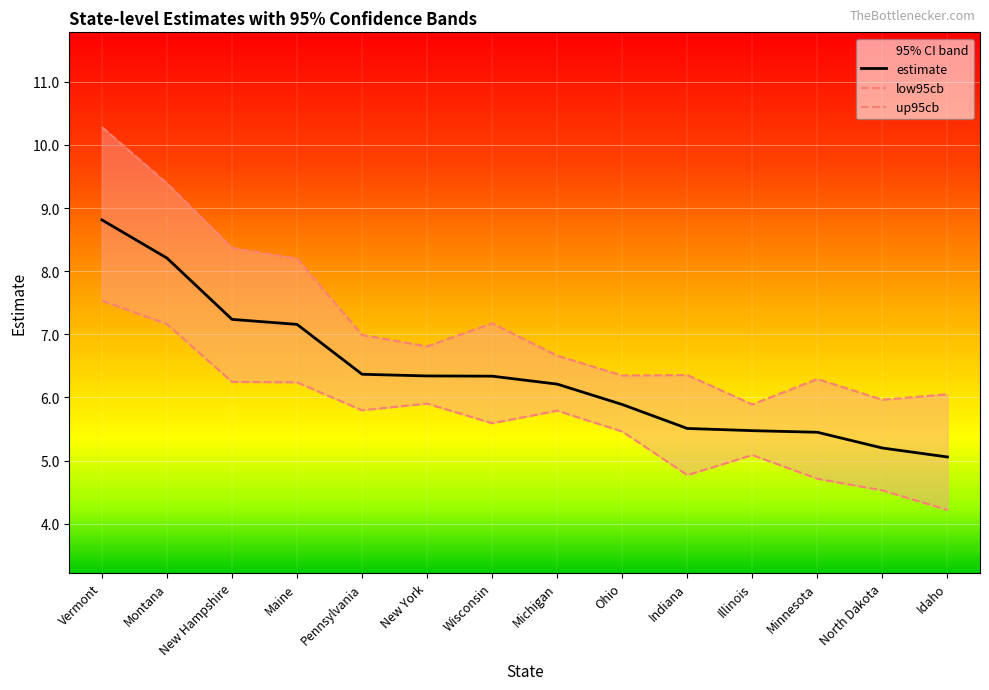

Is the value of up95cb at New Hampshire greater than the value of low95cb at New York?

Yes